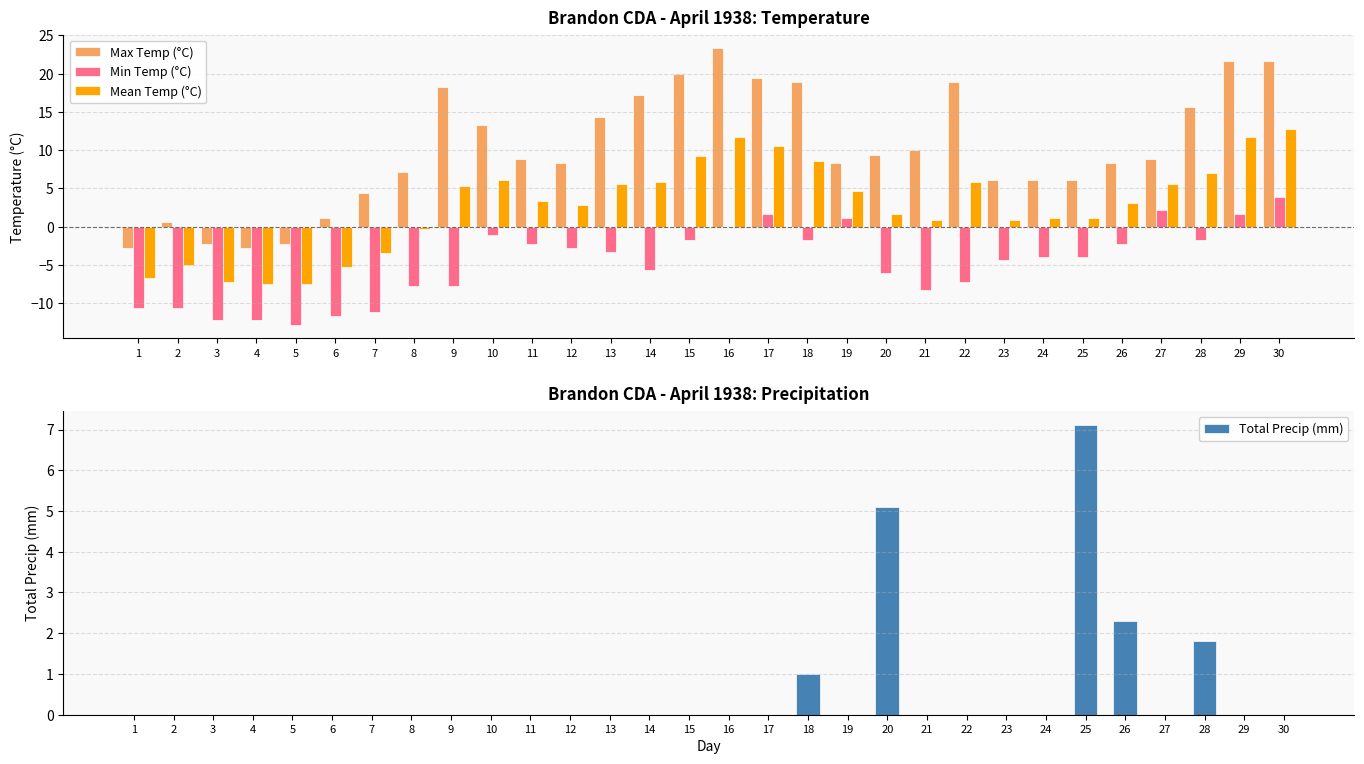

Which category has the lowest value in the Mean Temp (°C) series?

4